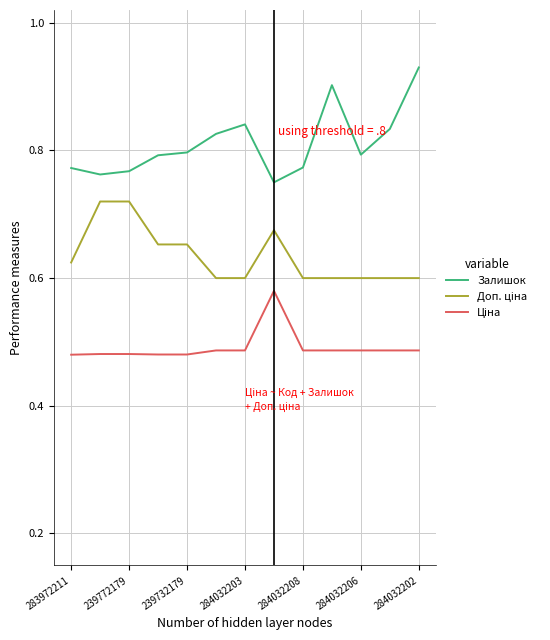

Is this an area chart (filled region under the line)?

No